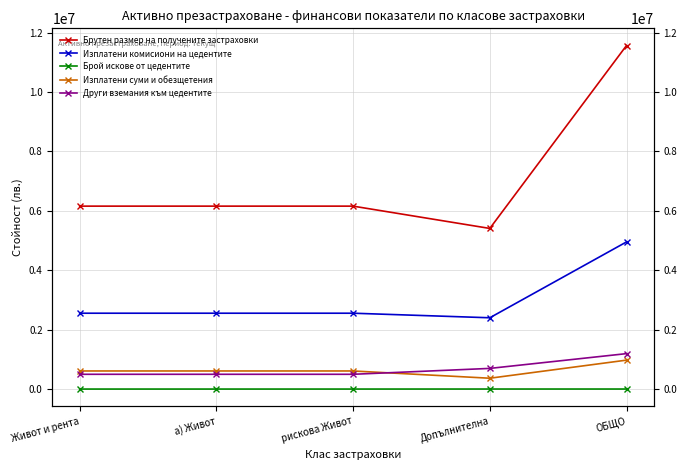

Reading left to right, transcribe all the data shown in this chart.

Брутен размер на получените застраховки: 6159577.4	6159577.4	6159577.4	5408613.5	11568190.9
Изплатени комисиони на цедентите: 2553996.8	2553996.8	2553996.8	2400479.9	4954476.7
Брой искове от цедентите: 158.0	158.0	158.0	1043.0	1201.0
Изплатени суми и обезщетения: 609253.8	609253.8	609253.8	364773.4	974027.2
Други вземания към цедентите: 497296.3	497296.3	497296.3	695711.2	1193007.4